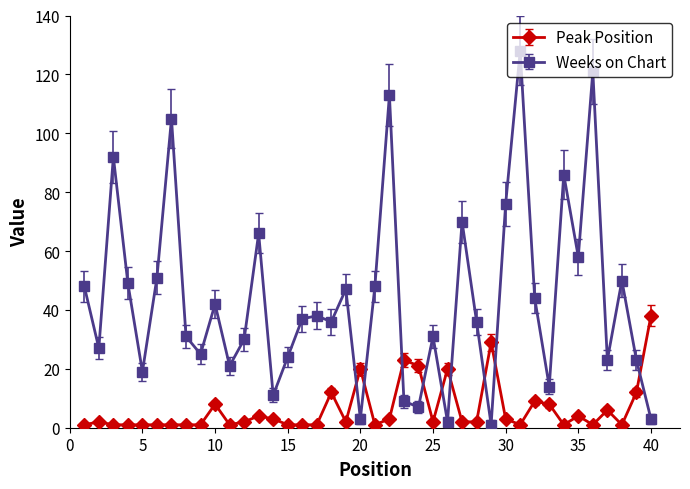

What is the maximum value for Peak Position?

38